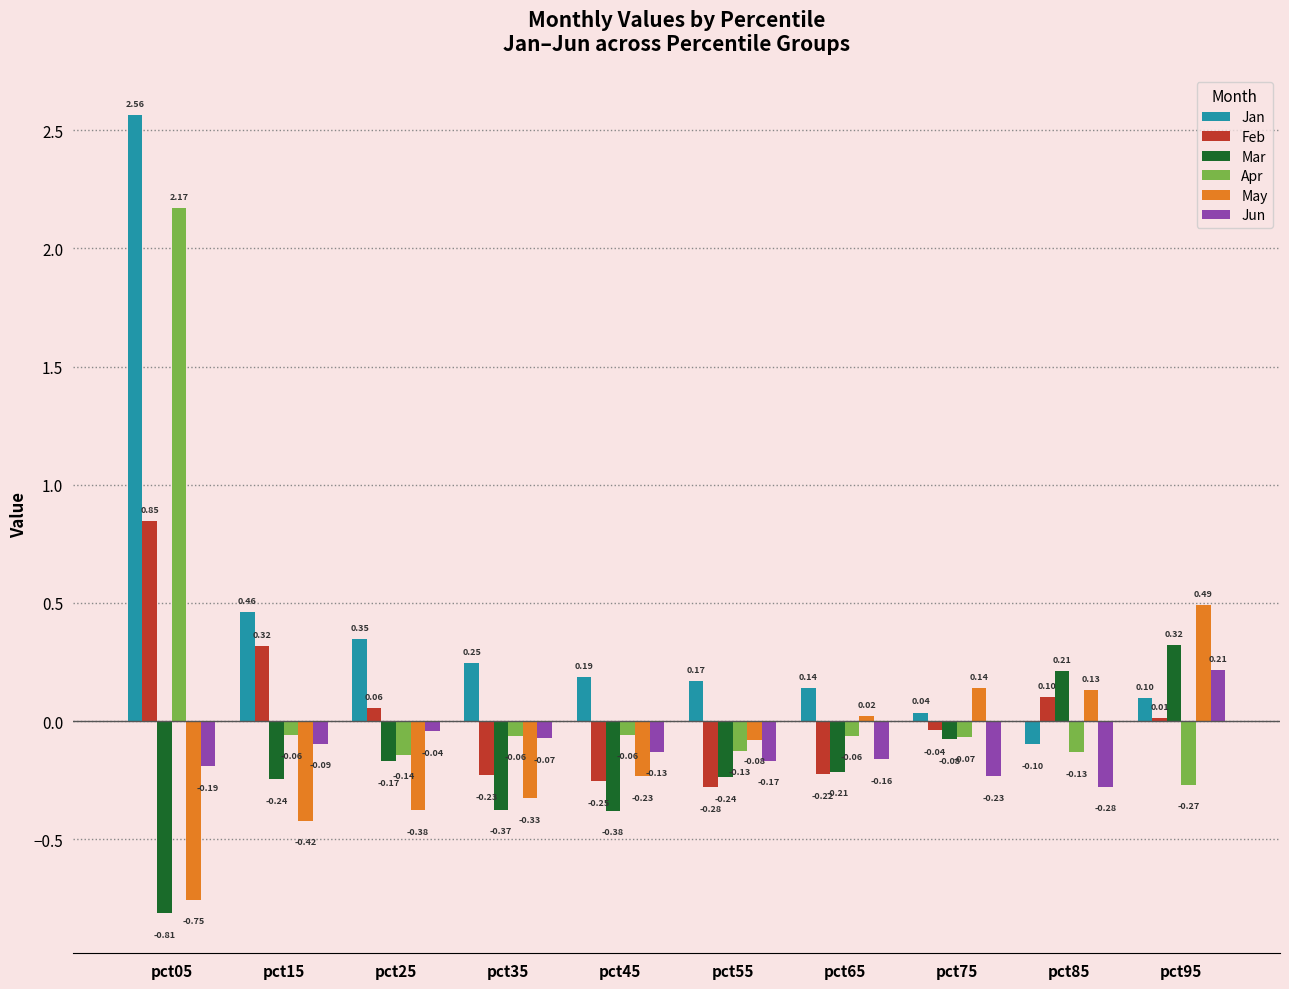

At which label is Jan closest to 1?

pct15